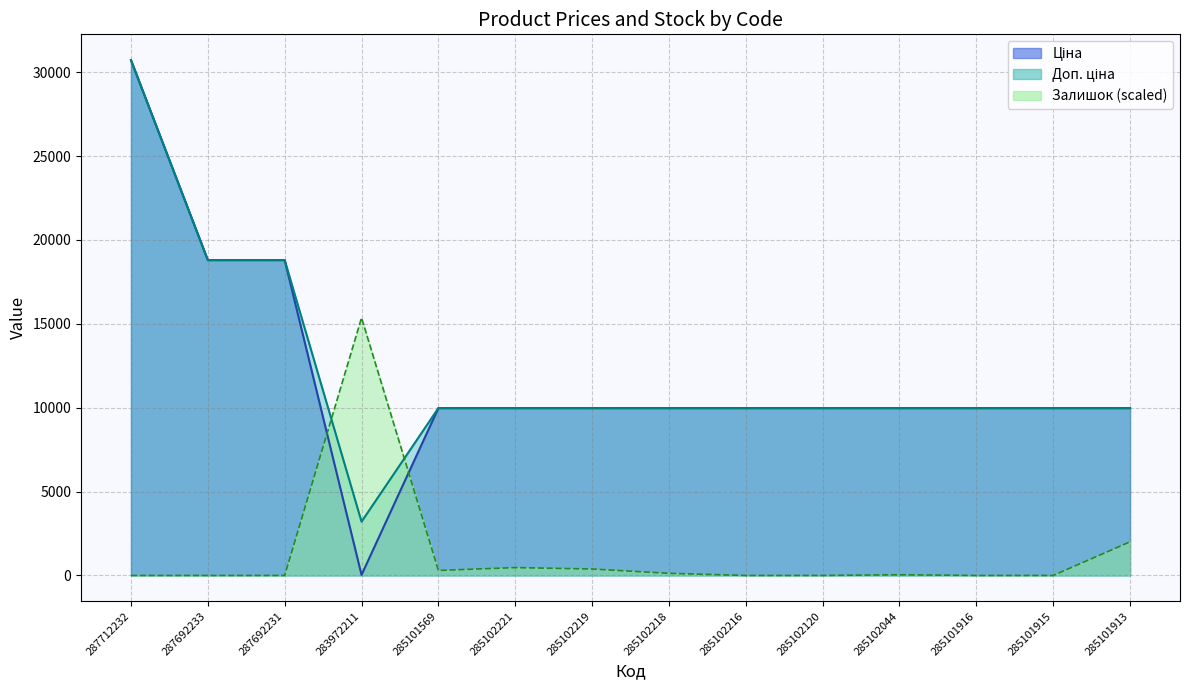

How many times do Ціна and Залишок cross each other?

2